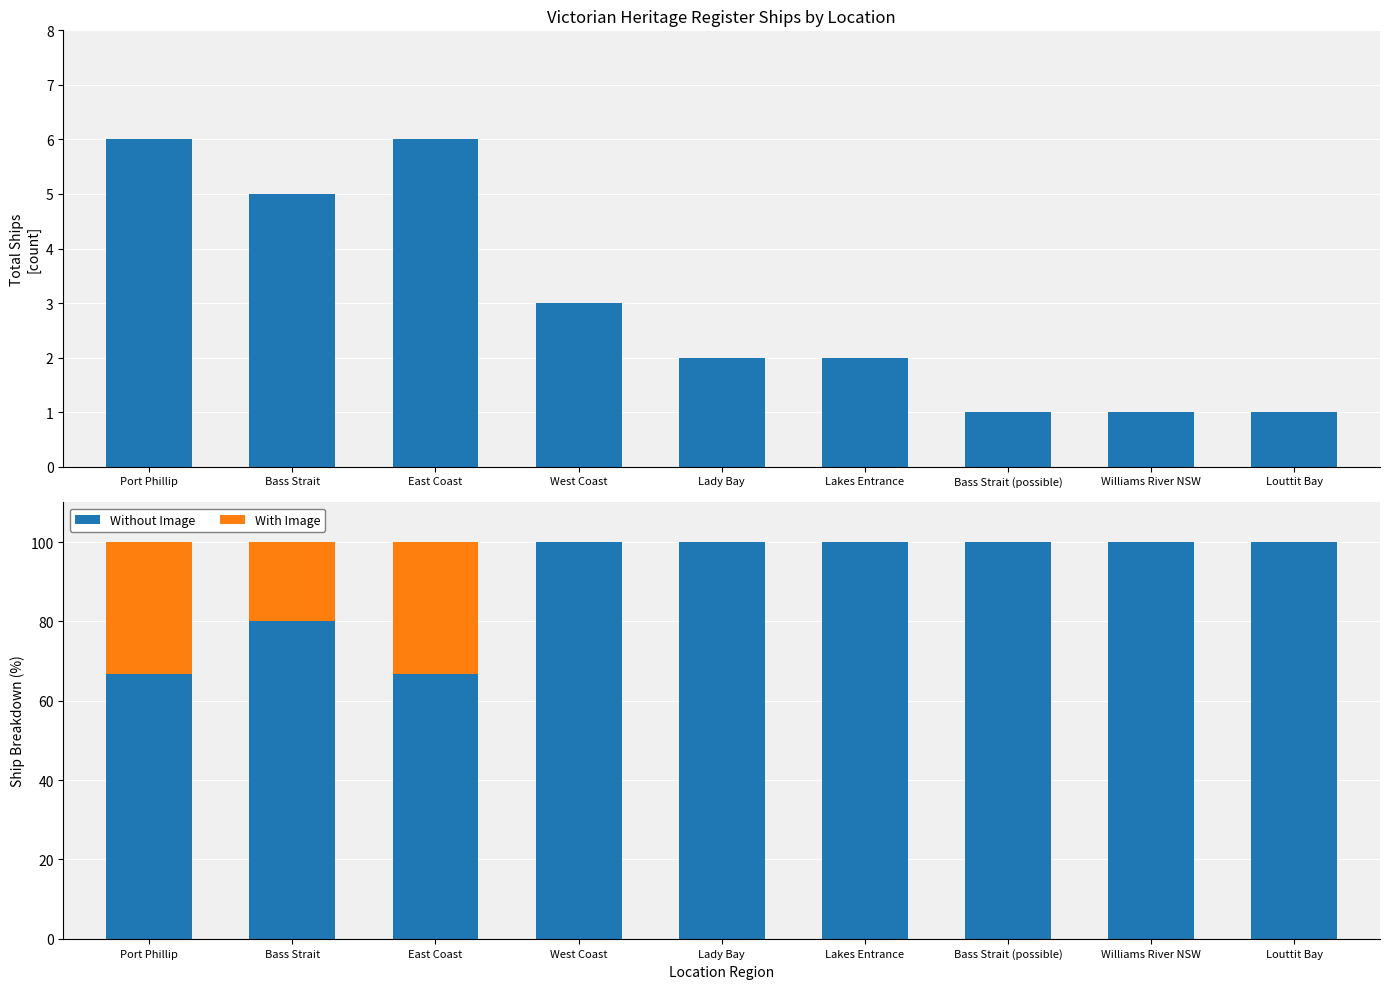

Which label corresponds to the largest value in the chart?

West Coast